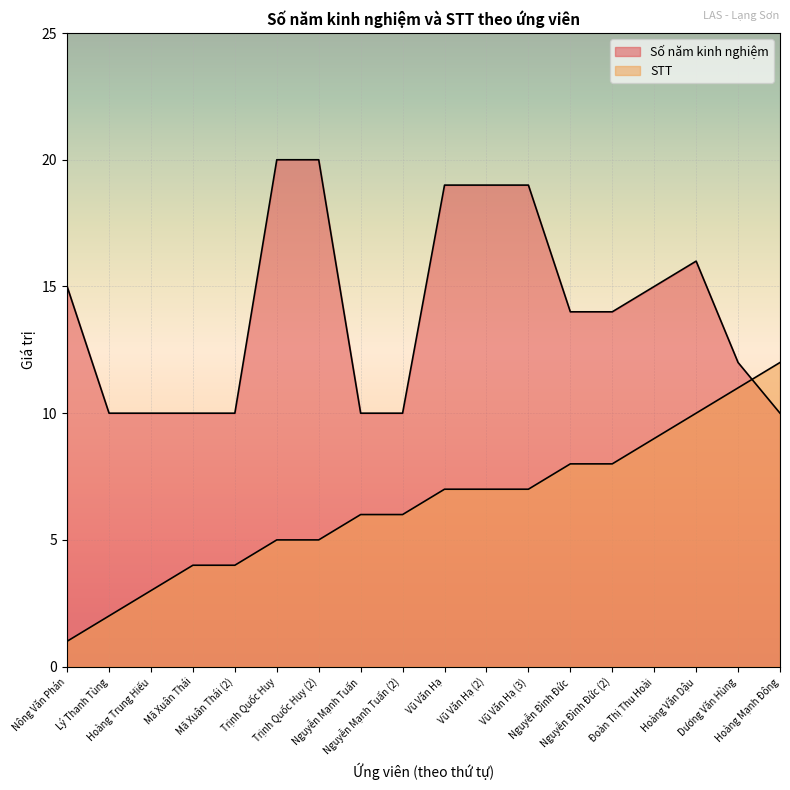

How many lines are shown in the chart?

2